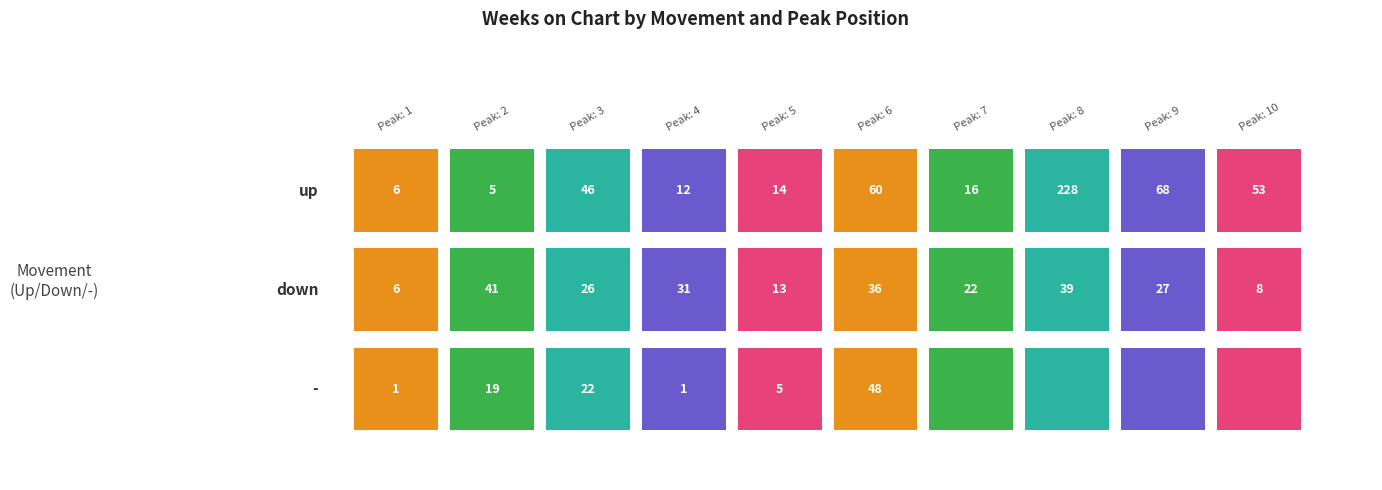

What is the difference between the maximum and minimum values in the - series?

48